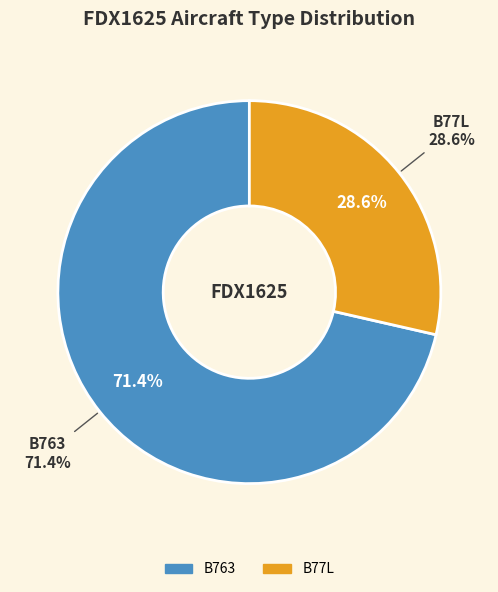

Which category has the biggest portion of the pie?

B763